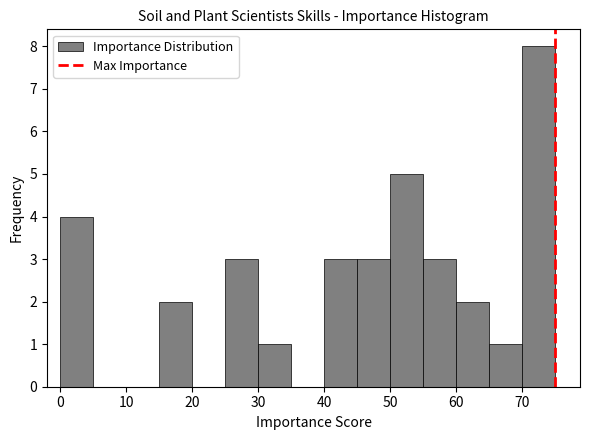

How tall is the bar that spans 15 to 20 on the x-axis? The values are not printed on the chart, so give them approximately, as read against the axis.

2